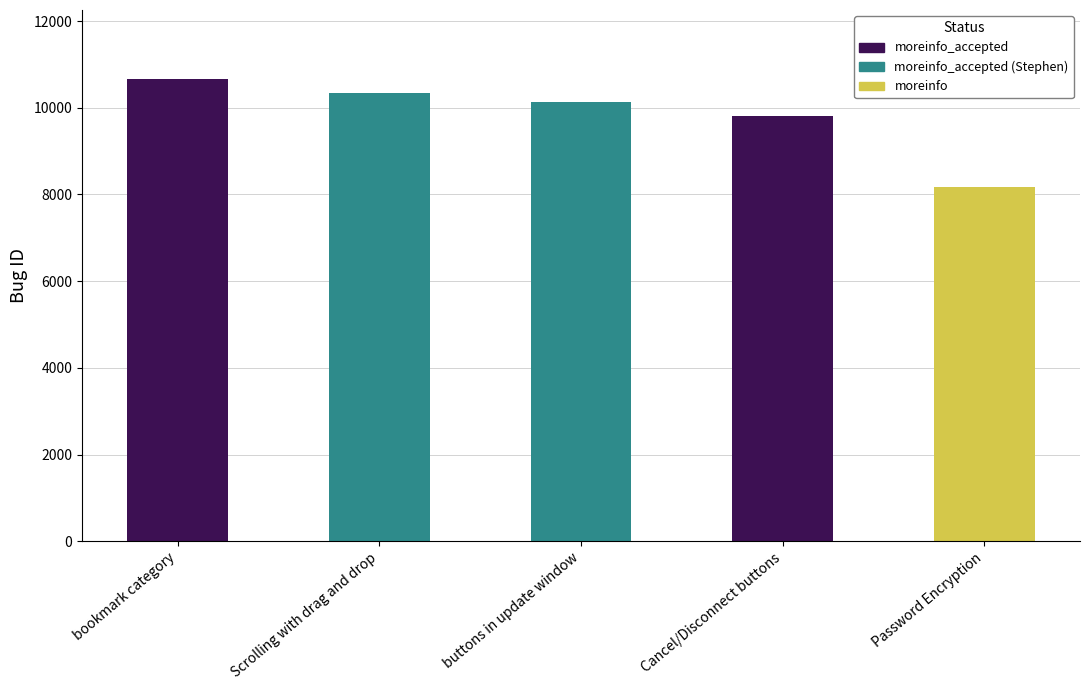

At which label does the data first exceed 10143?

bookmark category